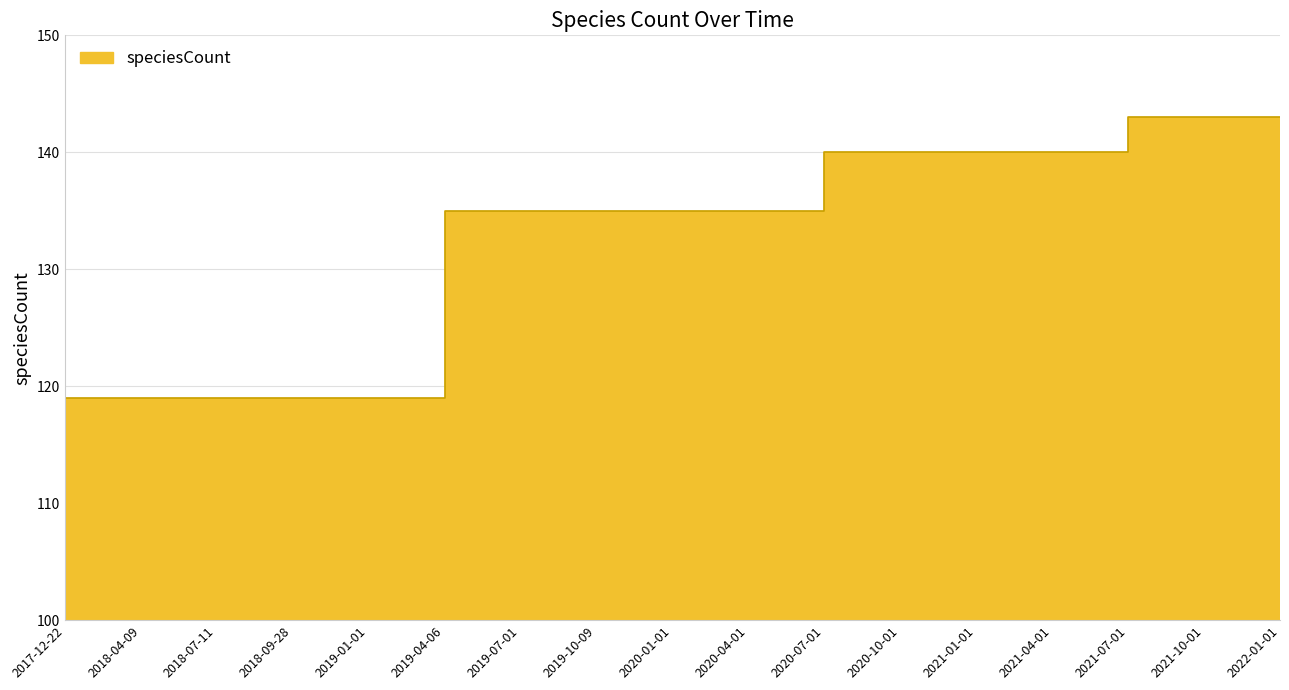

List the labels in order of value, largest first.

2021-07-01, 2021-10-01, 2022-01-01, 2020-07-01, 2020-10-01, 2021-01-01, 2021-04-01, 2019-04-06, 2019-07-01, 2019-10-09, 2020-01-01, 2020-04-01, 2017-12-22, 2018-04-09, 2018-07-11, 2018-09-28, 2019-01-01